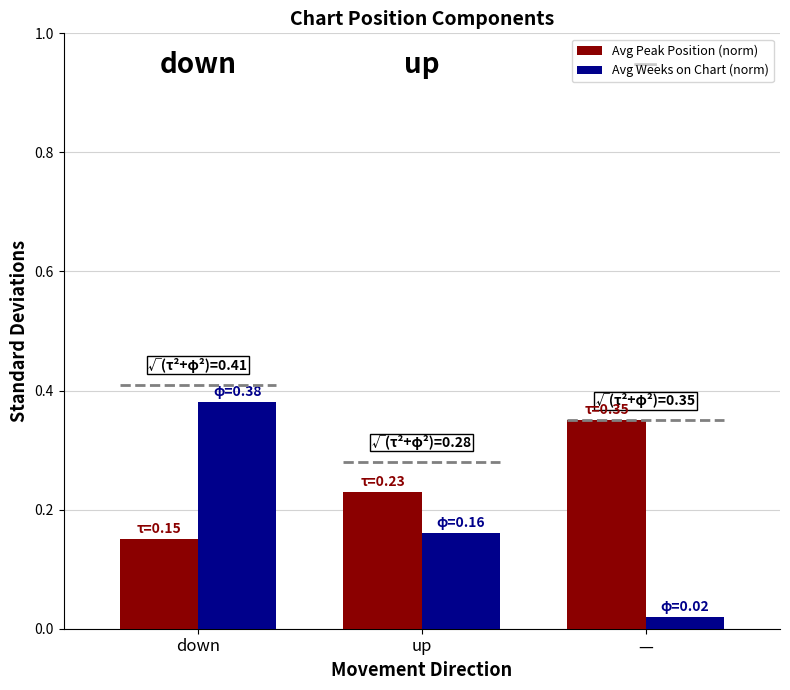

What is the sum of all Avg Weeks on Chart (norm) values?

0.6